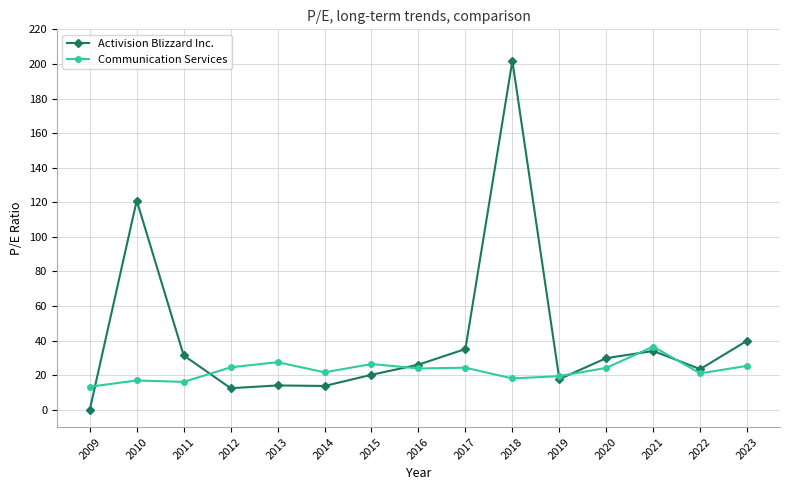

Which series changed the most between 2010 and 2012?

Activision Blizzard Inc.